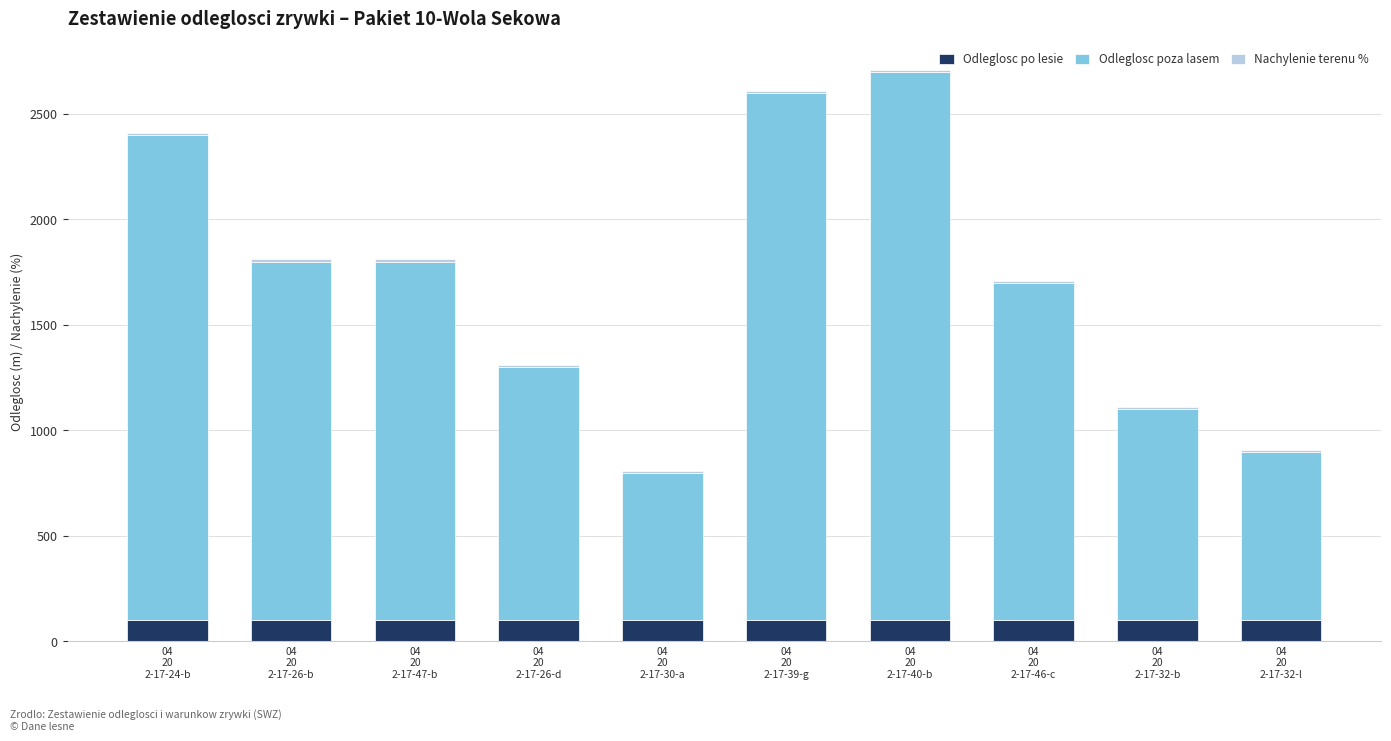

What is the highest value of the Odleglosc po lesie series?

100